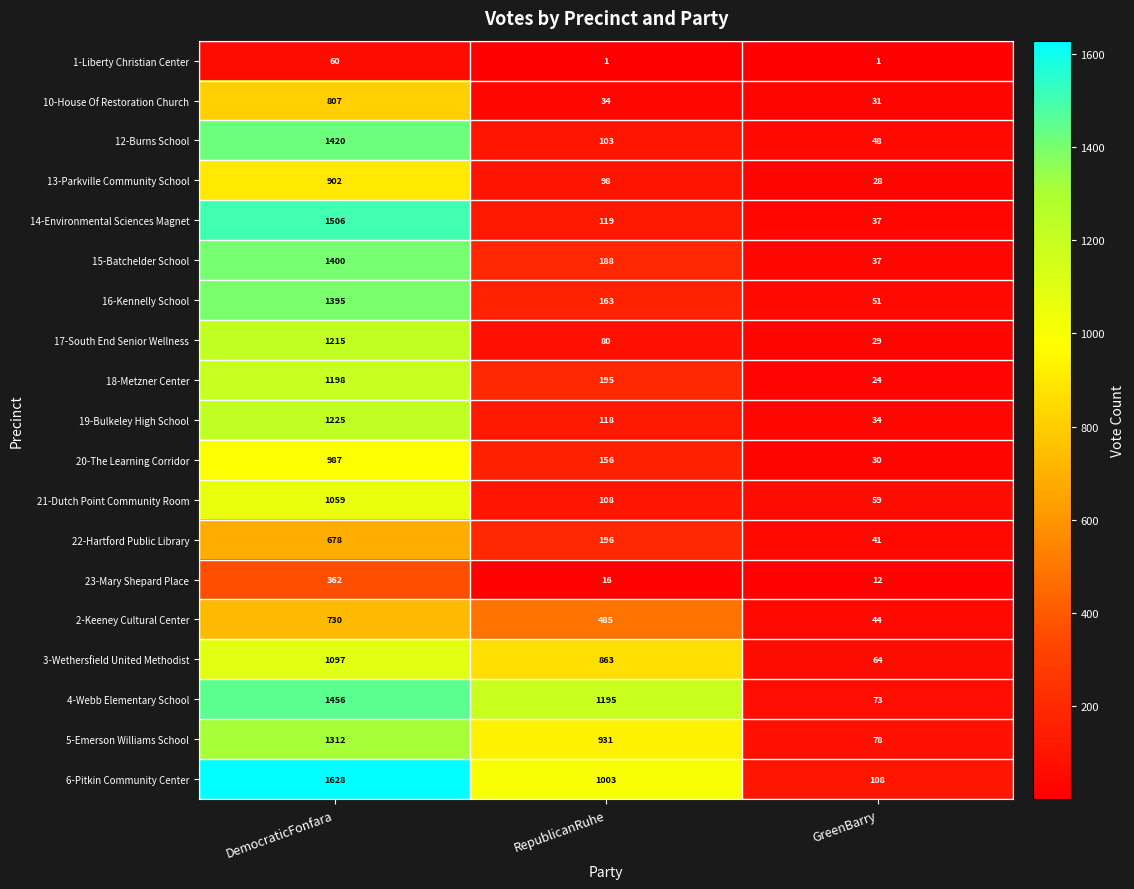

At which label is 19-Bulkeley High School closest to 629?

RepublicanRuhe